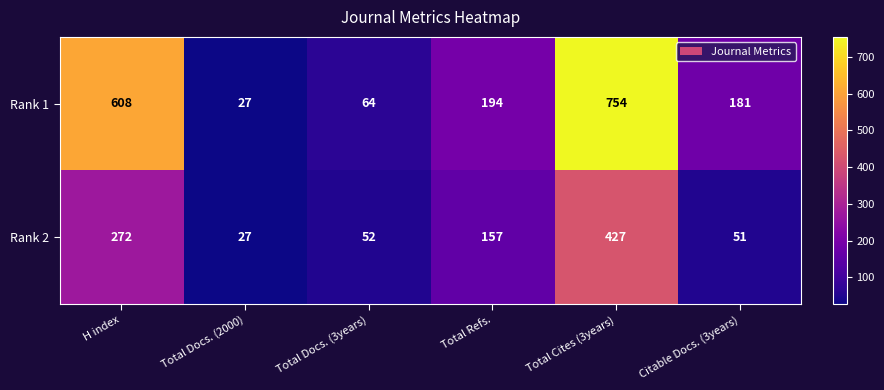

What is the total value across all series at Total Refs.?

351